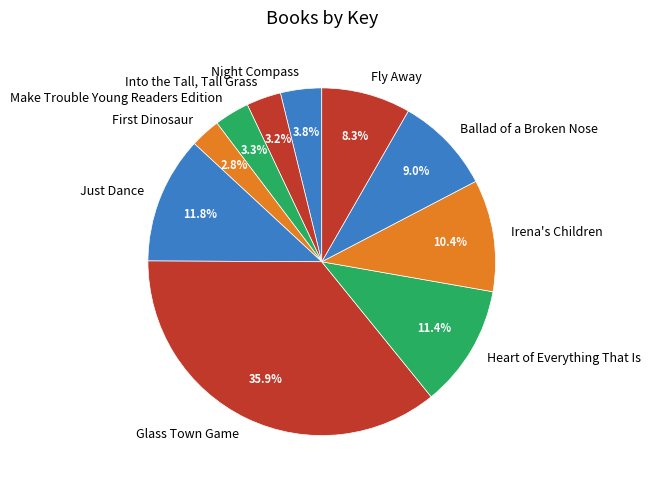

How many segments does this pie chart have?

10